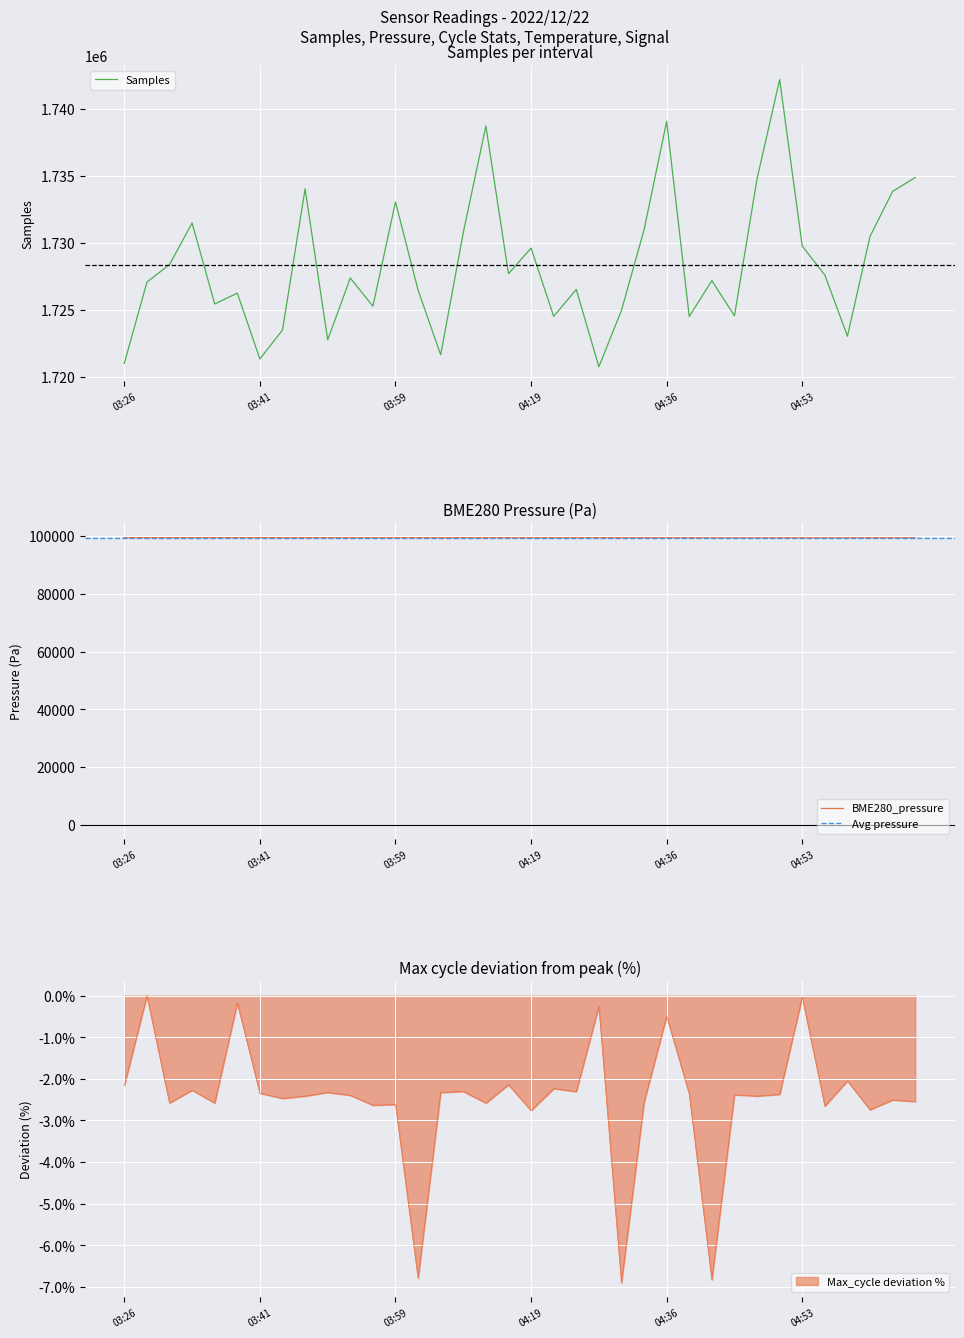

True or false: Max_cycle deviation % has a value of -2.8 at 04:19.

True